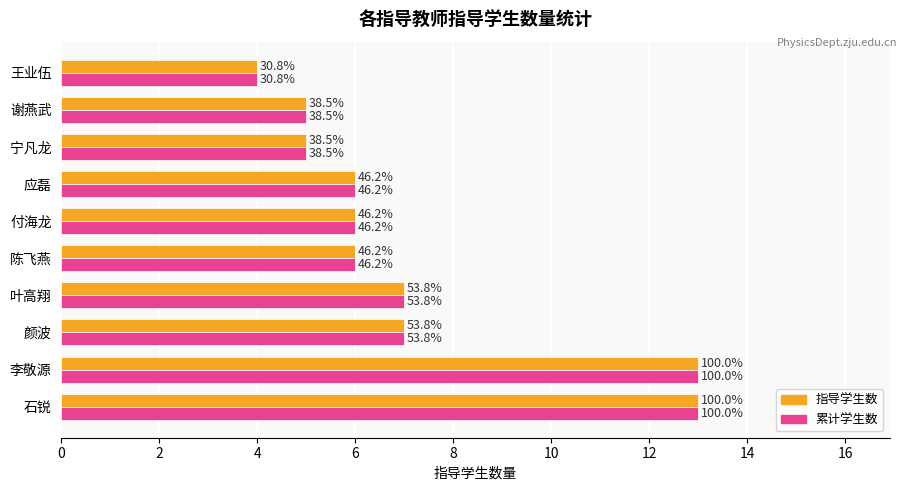

Which series has the largest range (max minus min)?

指导学生数